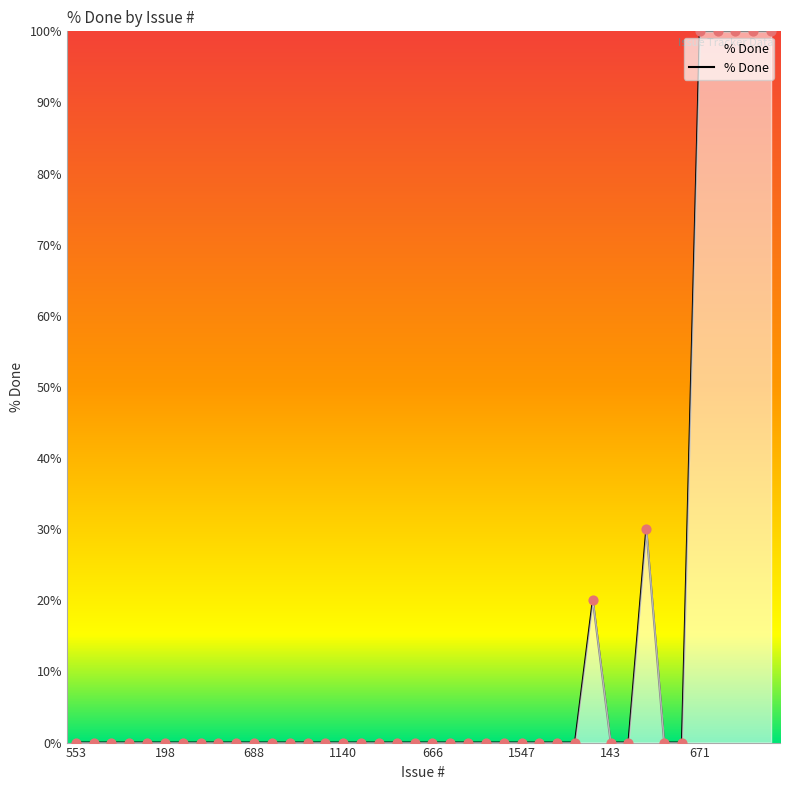

What is the greatest value displayed?

100